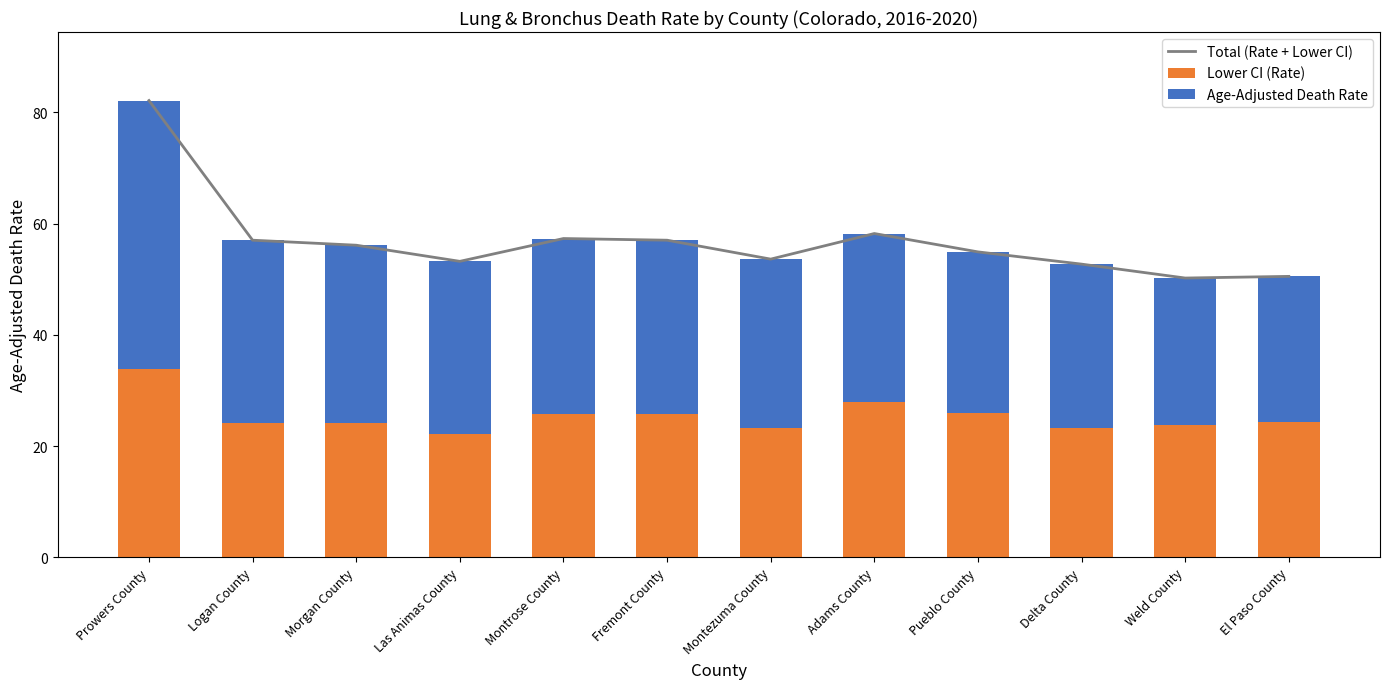

What is the spread (max minus min) of values at Morgan County?

31.9